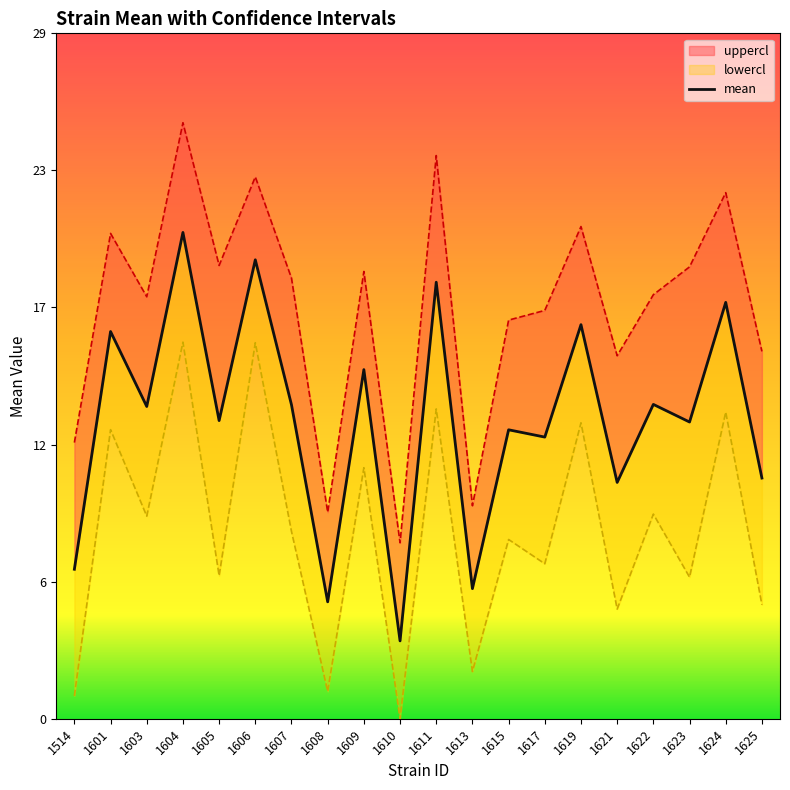

Reading right to left, extract all data points from this chart.

1625=10.1	1624=17.5	1623=12.5	1622=13.2	1621=10.0	1619=16.6	1617=11.9	1615=12.2	1613=5.5	1611=18.4	1610=3.3	1609=14.7	1608=4.9	1607=13.2	1606=19.3	1605=12.6	1604=20.5	1603=13.2	1601=16.3	1514=6.3